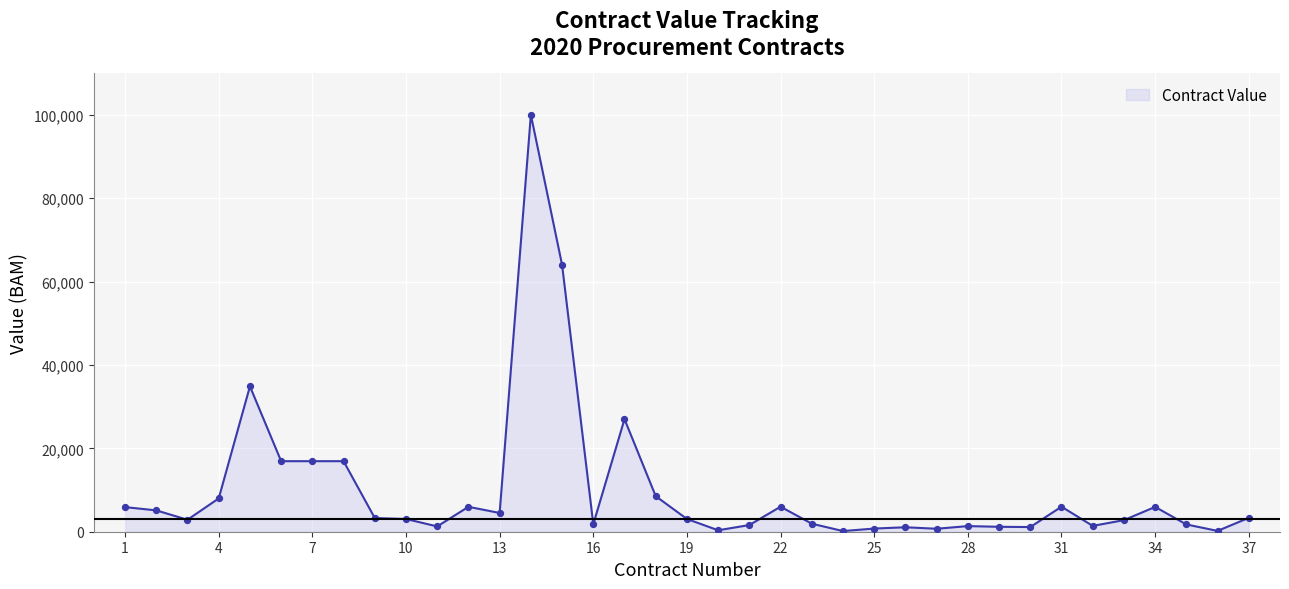

What is the difference between the maximum and minimum values?

99838.3